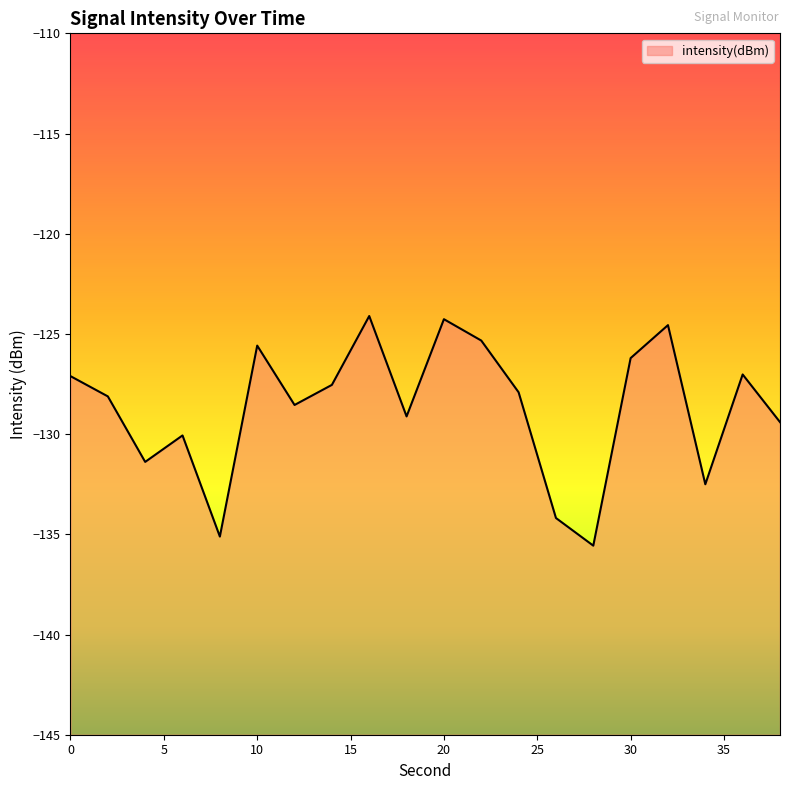

At which category does the data reach its first local valley?

4